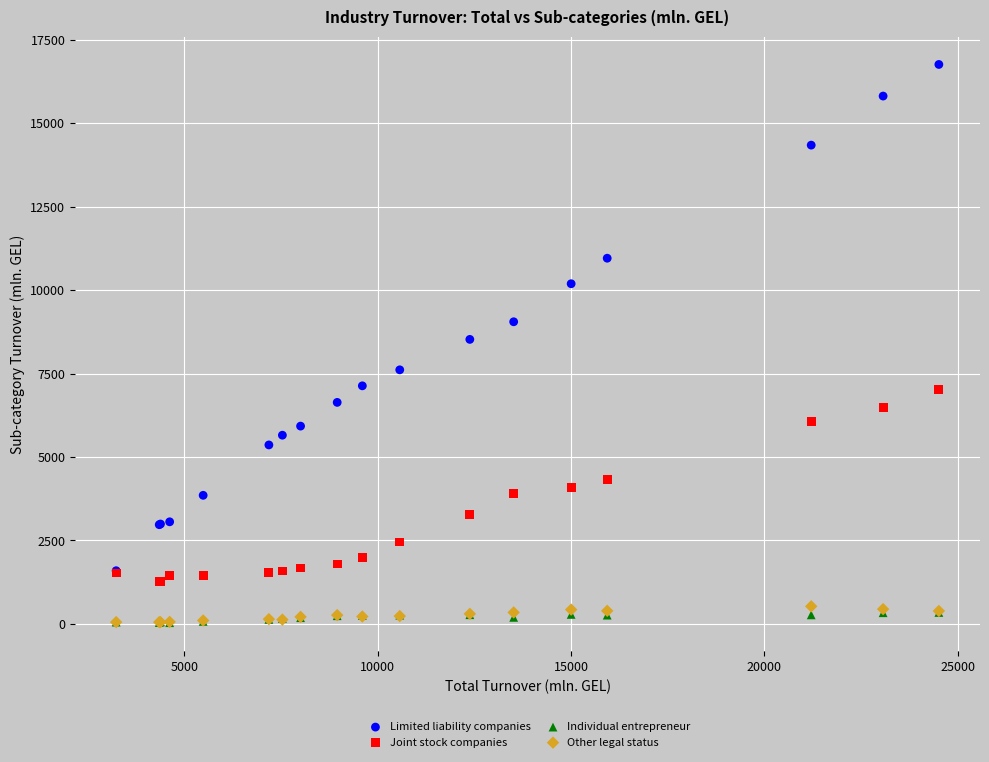

Which series reaches the maximum Y coordinate?

Limited liability companies